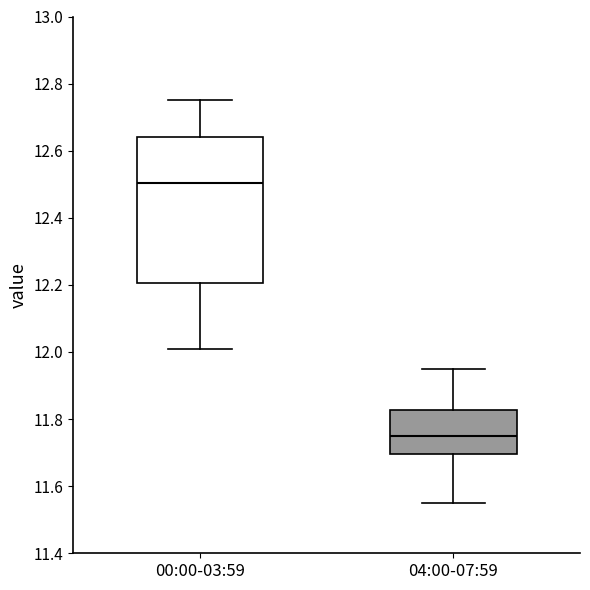

Where is the lower edge of the box for 00:00-03:59 on the y-axis? The values are not printed on the chart, so give them approximately, as read against the axis.

12.20